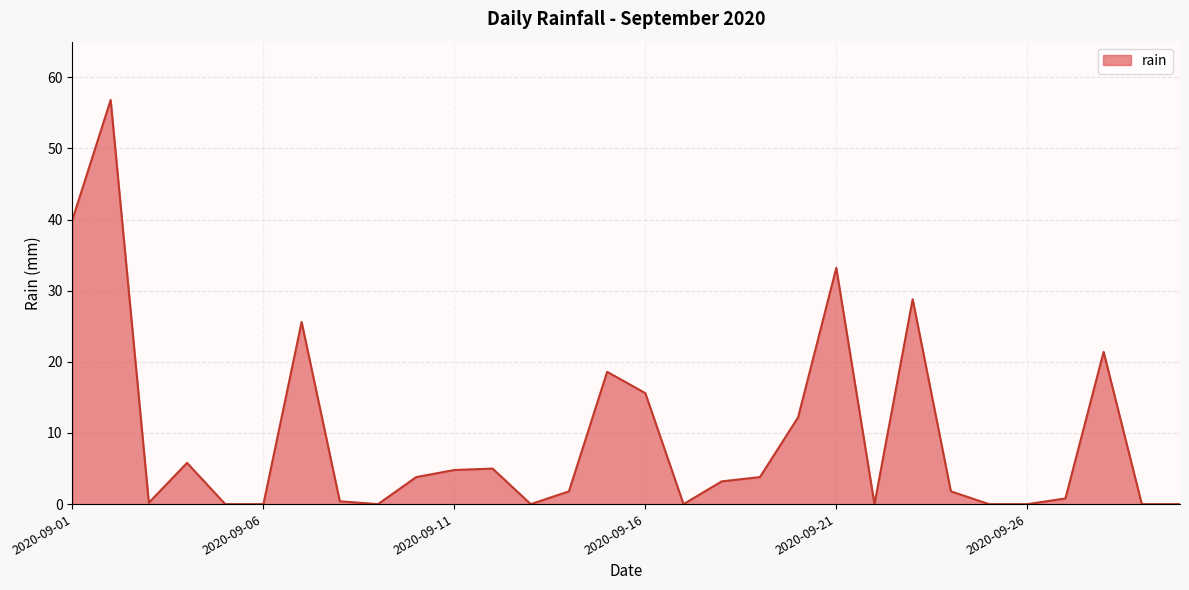

What is the difference between the maximum and minimum values?

56.8